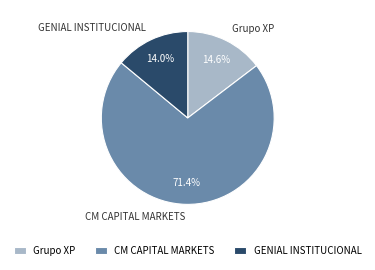

Which category has the biggest portion of the pie?

CM CAPITAL MARKETS